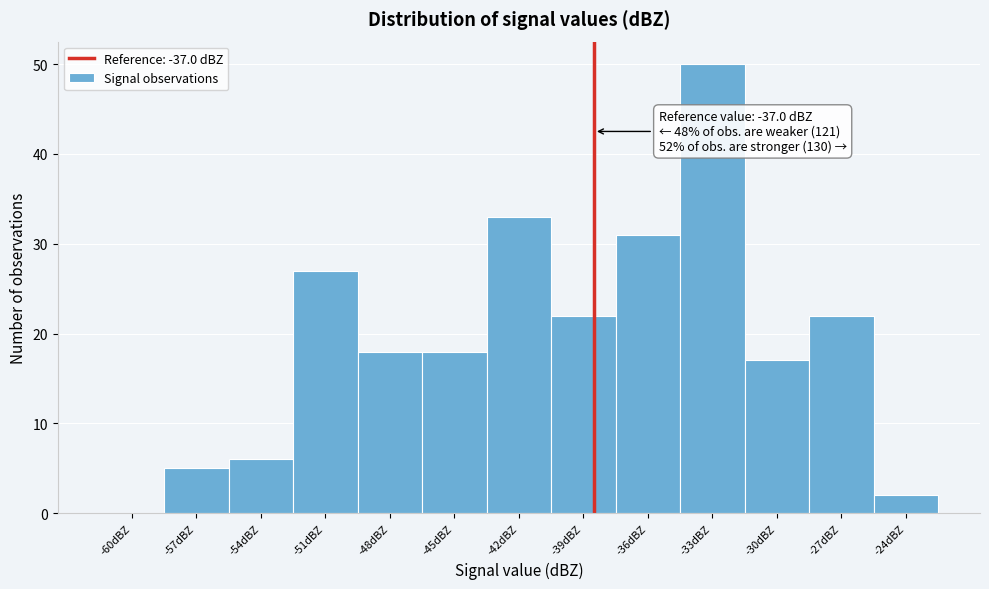

Reading left to right, list all the values displayed in this chart.

-60dBZ=0	-57dBZ=5	-54dBZ=6	-51dBZ=27	-48dBZ=18	-45dBZ=18	-42dBZ=33	-39dBZ=22	-36dBZ=31	-33dBZ=50	-30dBZ=17	-27dBZ=22	-24dBZ=2